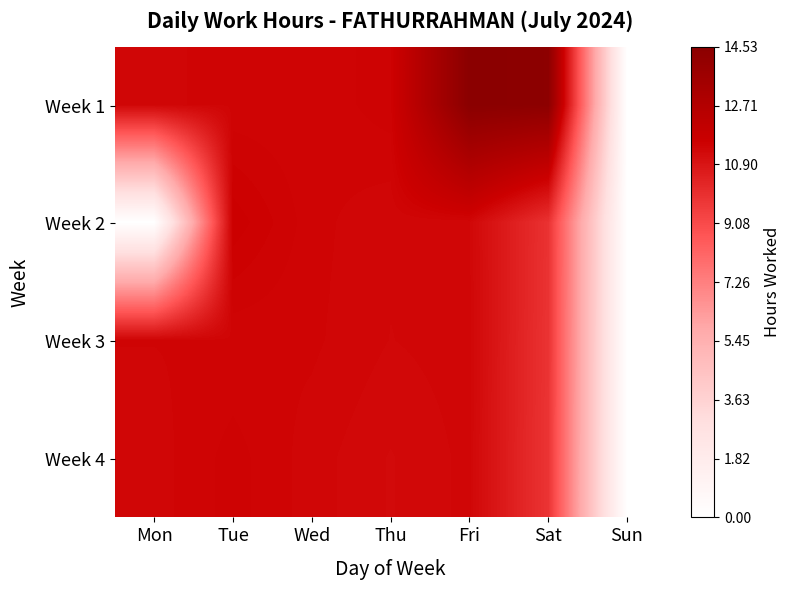

Reading right to left, list all the values displayed in this chart.

Week 1: Sun=0.0	Sat=14.4	Fri=14.5	Thu=11.5	Wed=11.4	Tue=11.4	Mon=11.4
Week 2: Sun=0.0	Sat=9.9	Fri=11.4	Thu=11.4	Wed=11.4	Tue=11.6	Mon=0.0
Week 3: Sun=0.0	Sat=9.9	Fri=11.4	Thu=11.3	Wed=11.4	Tue=11.4	Mon=11.4
Week 4: Sun=0.0	Sat=9.8	Fri=11.4	Thu=11.3	Wed=11.4	Tue=11.5	Mon=11.4